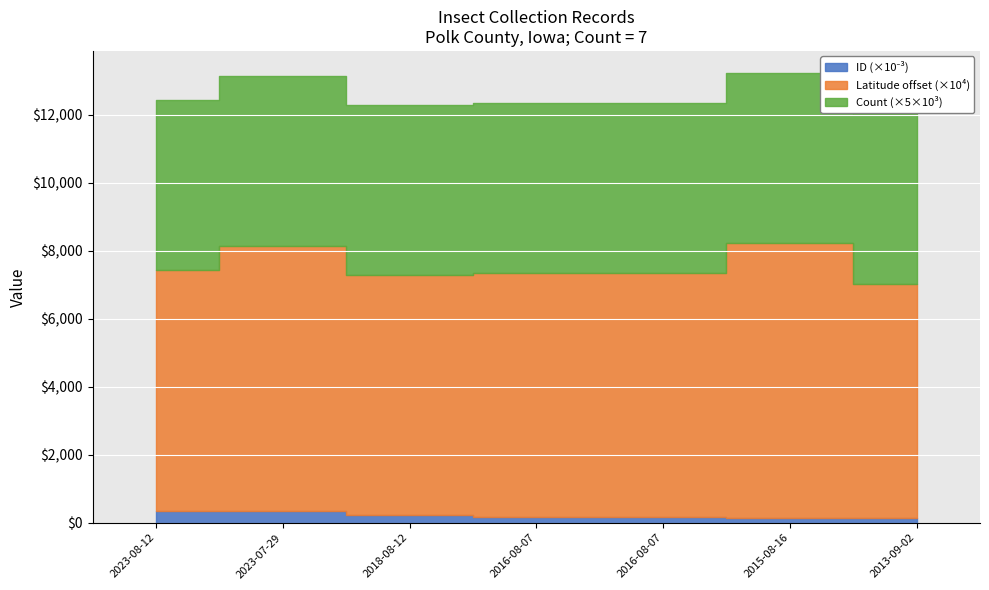

True or false: Count has more than 2 interior local peaks.

False